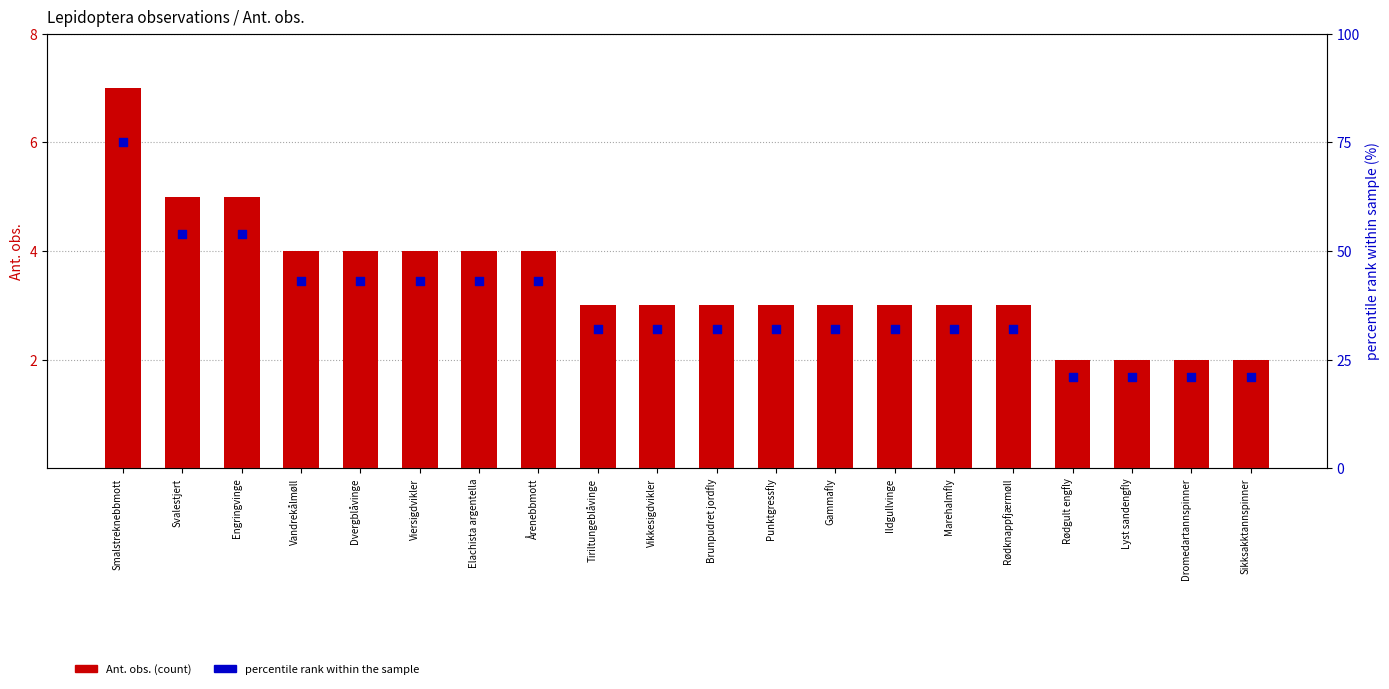

Which series has the largest total across all categories?

percentile rank within the sample